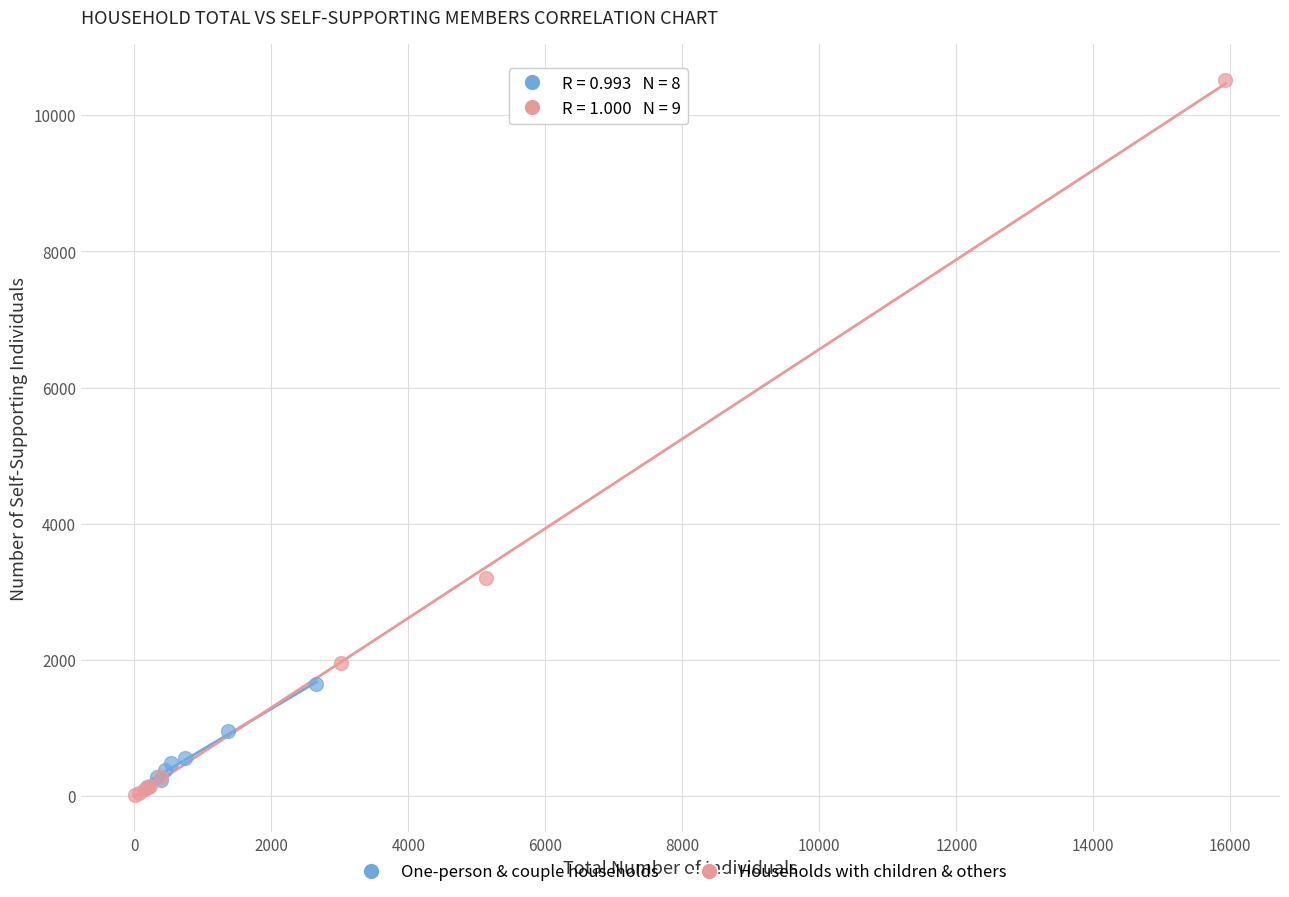

Which series reaches the maximum Y coordinate?

Households with children & others